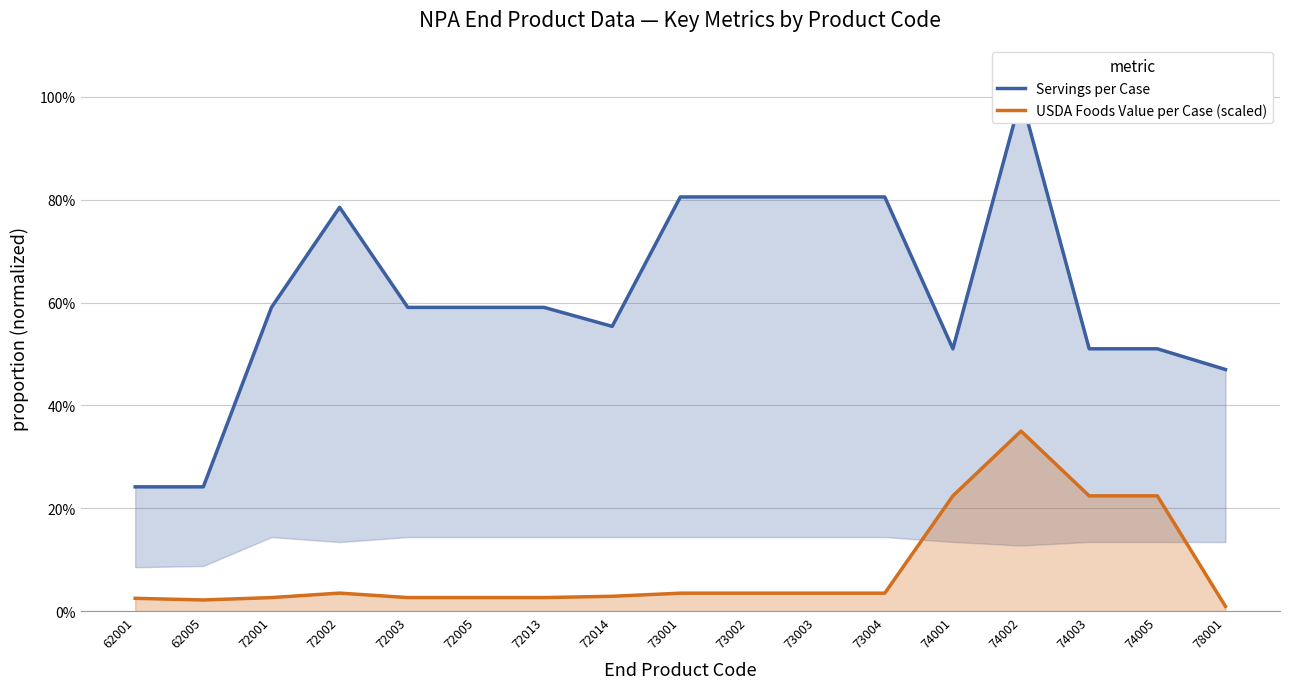

What is the spread (max minus min) of values at 73002?

0.8